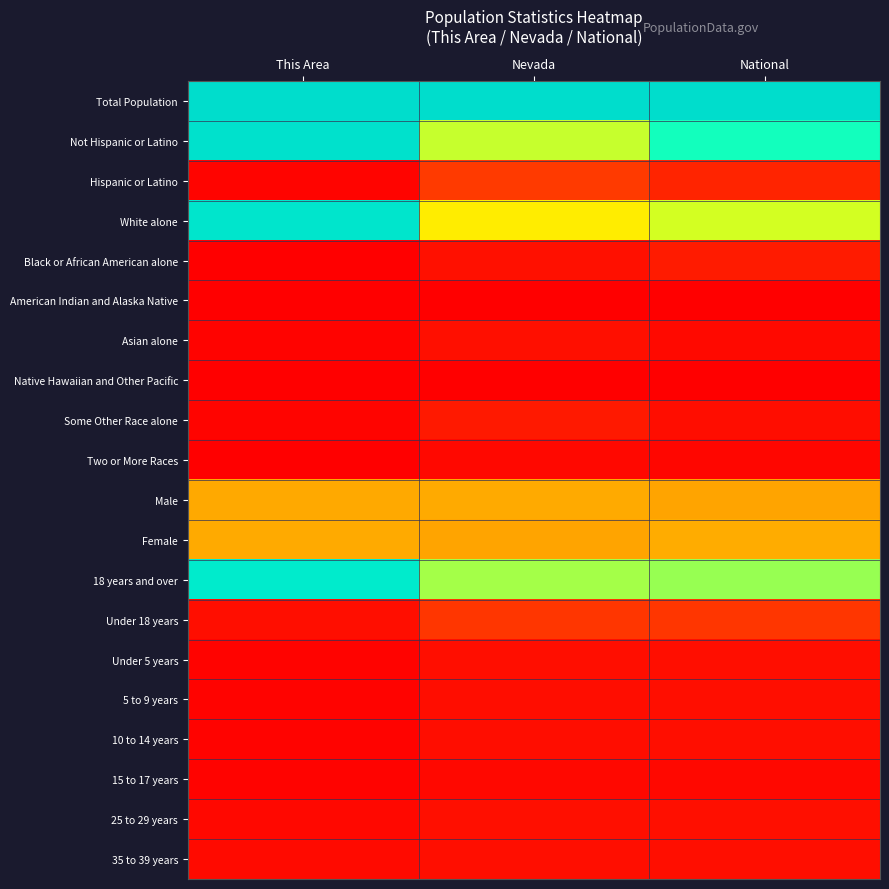

Which series has the largest total across all categories?

Total Population